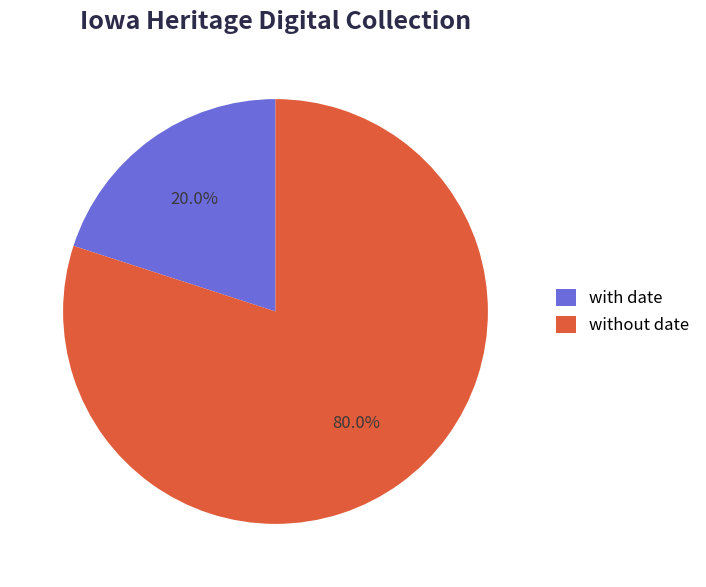

What is the smallest slice in the pie chart?

with date